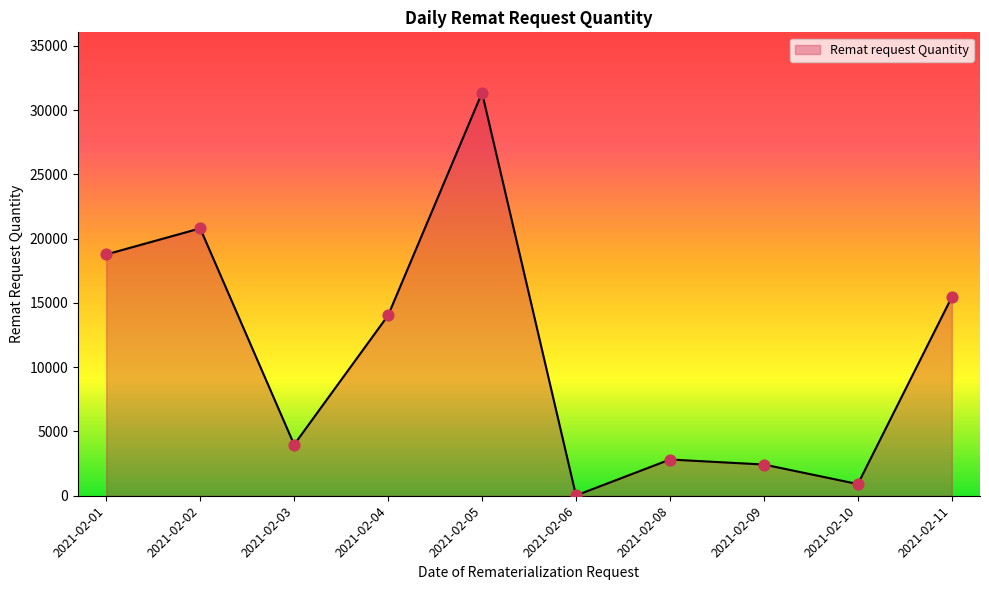

What is the change in value from 2021-02-09 to 2021-02-10?

-1520